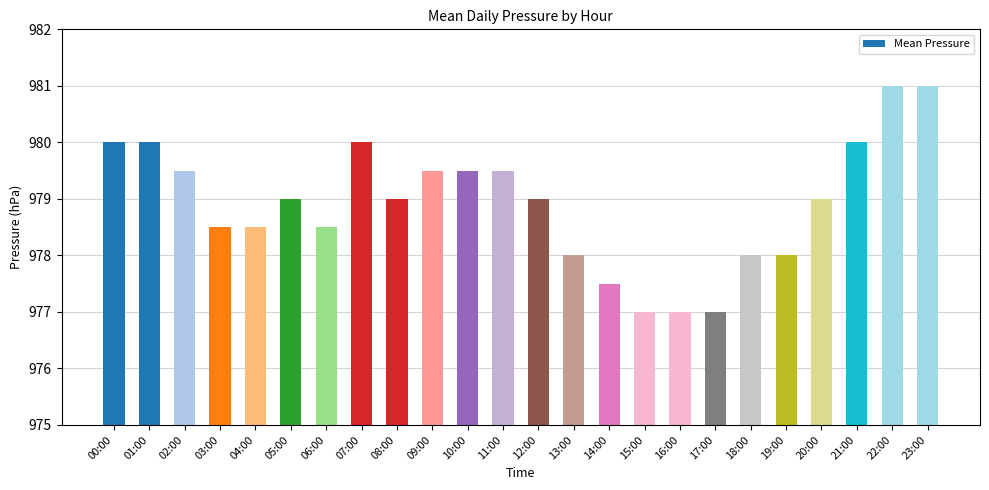

What is the difference between the values at 17:00 and 20:00?

2.0